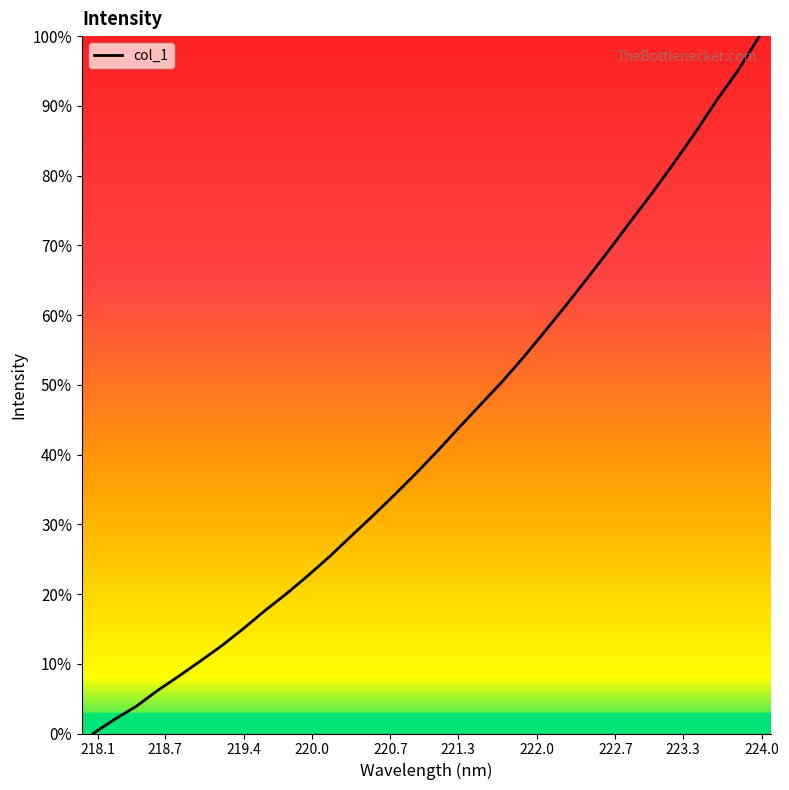

How many categories are shown in the chart?

32